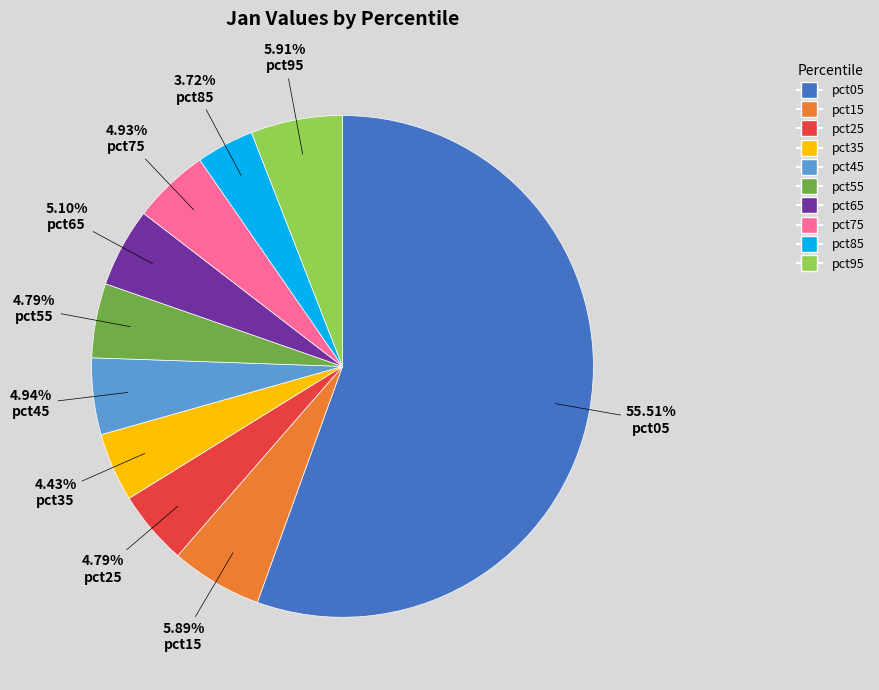

Does pct05 represent more than half of the total?

Yes